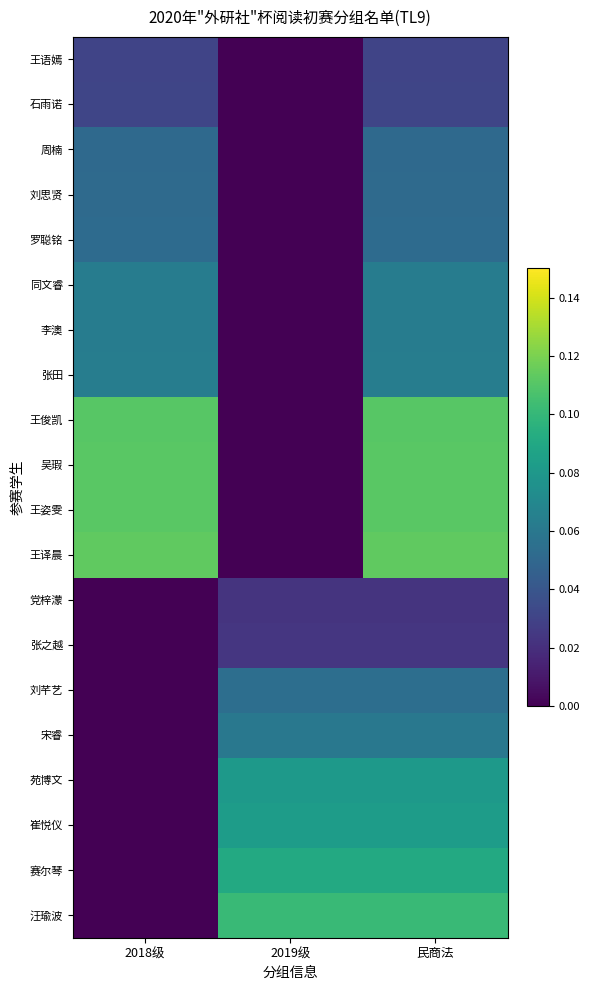

Reading left to right, list all the values displayed in this chart.

王语嫣: 2018级=0.0	2019级=0.0	民商法=0.0
石雨诺: 2018级=0.0	2019级=0.0	民商法=0.0
周楠: 2018级=0.1	2019级=0.0	民商法=0.1
刘思贤: 2018级=0.1	2019级=0.0	民商法=0.1
罗聪铭: 2018级=0.1	2019级=0.0	民商法=0.1
同文睿: 2018级=0.1	2019级=0.0	民商法=0.1
李澳: 2018级=0.1	2019级=0.0	民商法=0.1
张田: 2018级=0.1	2019级=0.0	民商法=0.1
王俊凯: 2018级=0.1	2019级=0.0	民商法=0.1
吴瑕: 2018级=0.1	2019级=0.0	民商法=0.1
王姿雯: 2018级=0.1	2019级=0.0	民商法=0.1
王译晨: 2018级=0.1	2019级=0.0	民商法=0.1
党梓濛: 2018级=0.0	2019级=0.0	民商法=0.0
张之越: 2018级=0.0	2019级=0.0	民商法=0.0
刘芊艺: 2018级=0.0	2019级=0.1	民商法=0.1
宋睿: 2018级=0.0	2019级=0.1	民商法=0.1
苑博文: 2018级=0.0	2019级=0.1	民商法=0.1
崔悦仪: 2018级=0.0	2019级=0.1	民商法=0.1
赛尔琴: 2018级=0.0	2019级=0.1	民商法=0.1
汪瑜波: 2018级=0.0	2019级=0.1	民商法=0.1